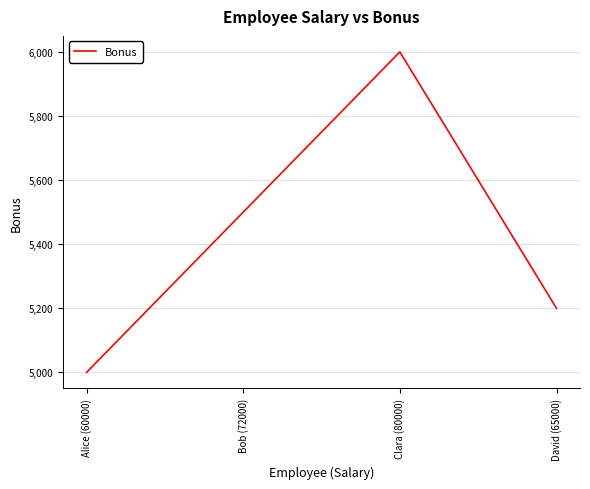

What is the change in value from Bob (72000) to Clara (80000)?

+500